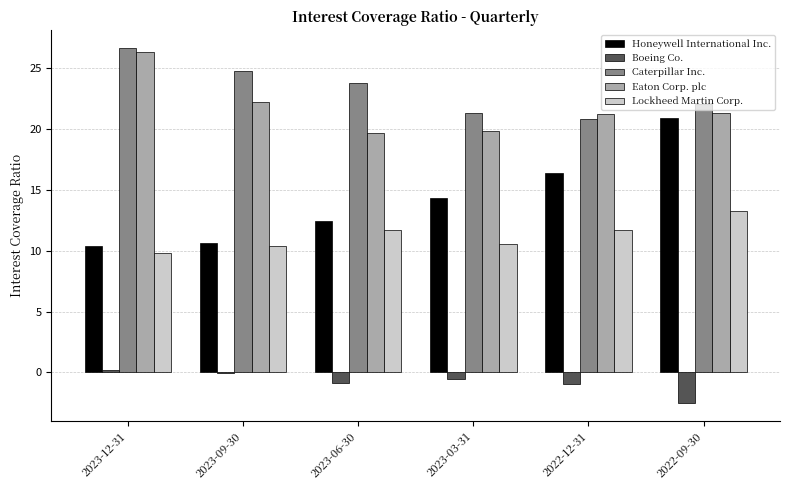

What is the maximum value for Eaton Corp. plc?

26.3